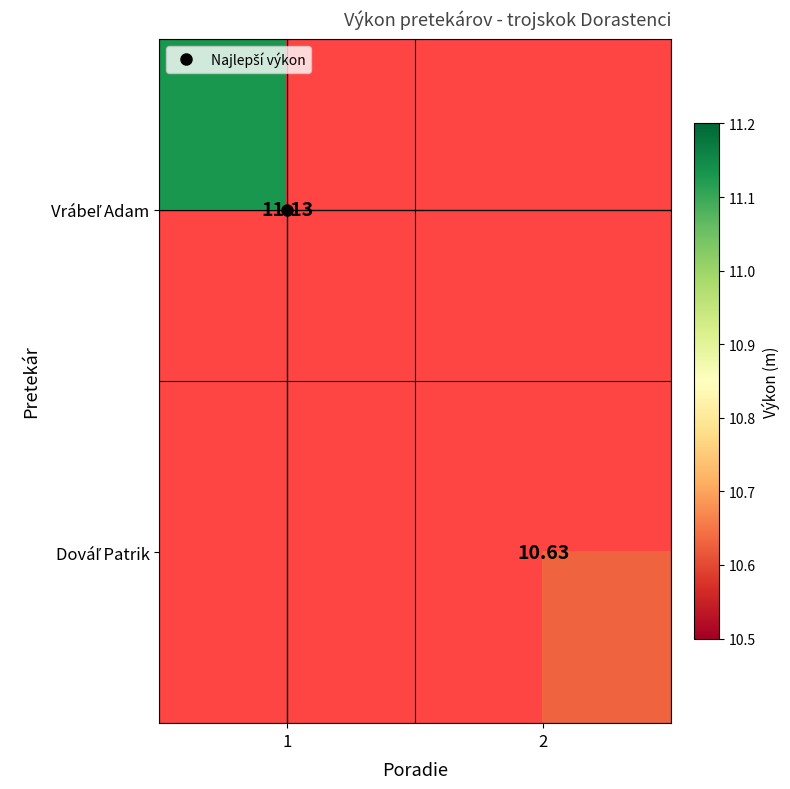

Rank the categories by Dováľ Patrik value from highest to lowest.

1, 2